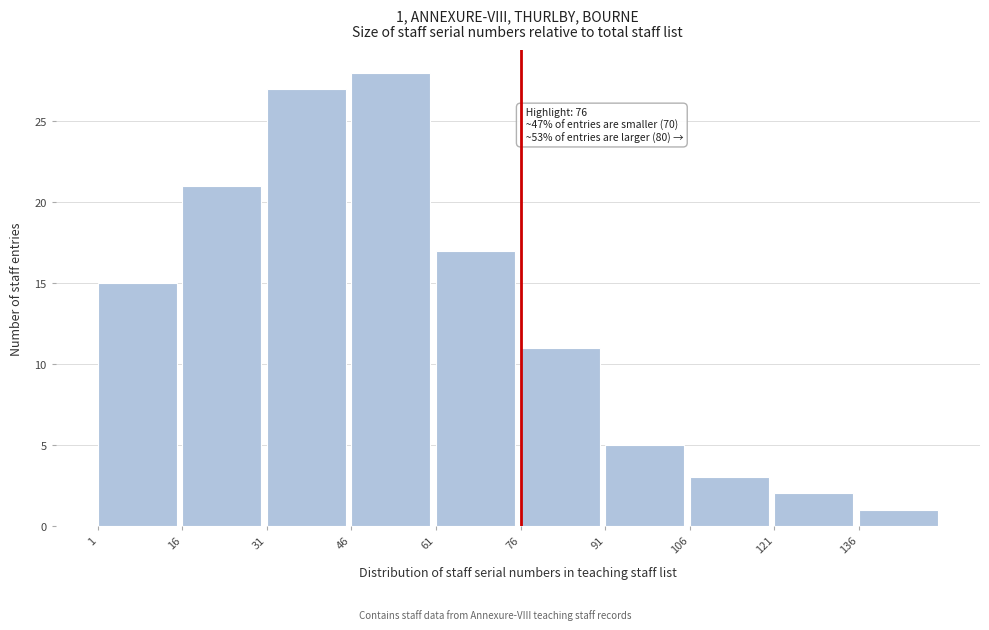

Reading left to right, transcribe all the data shown in this chart.

15	21	27	28	17	11	5	3	2	1